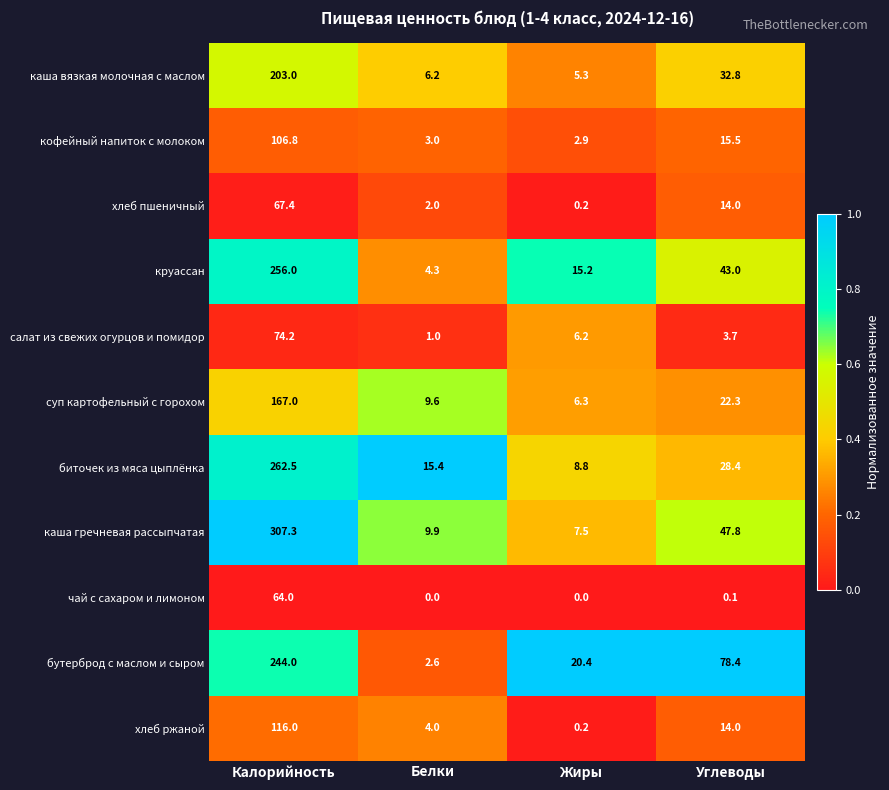

Is the value of бутерброд с маслом и сыром at Углеводы greater than the value of хлеб ржаной at Жиры?

Yes